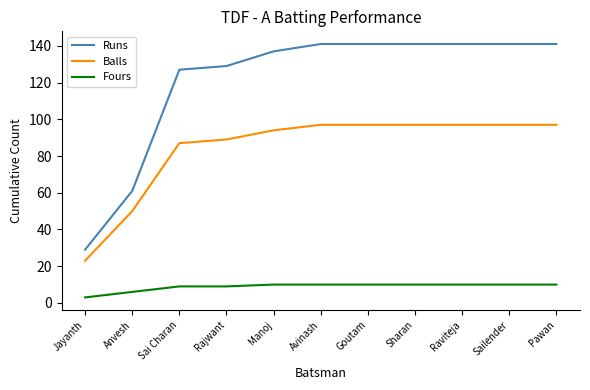

True or false: Runs and Fours cross at least once.

False